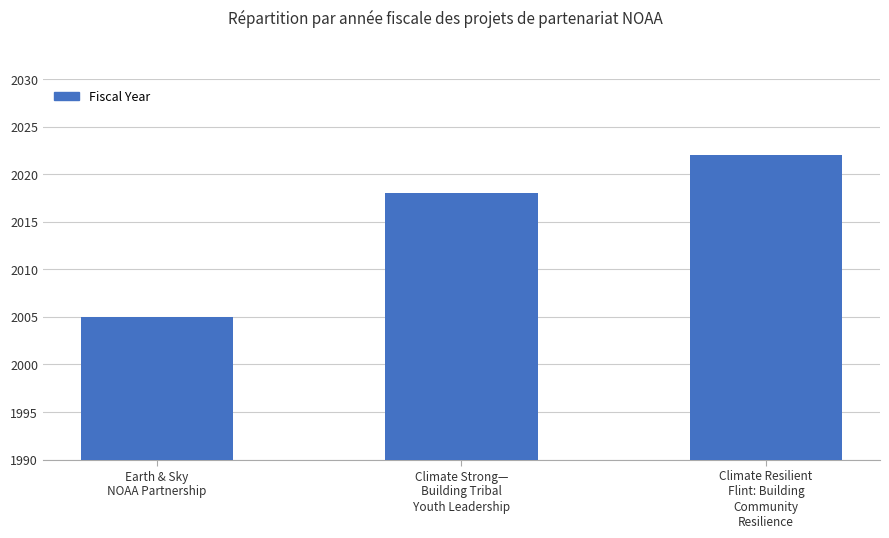

What is the greatest value displayed?

2022